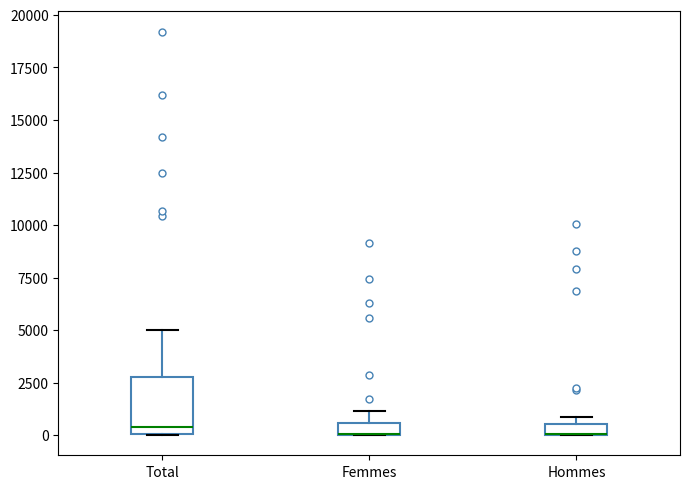

Where is the lower edge of the box for Total on the y-axis? The values are not printed on the chart, so give them approximately, as read against the axis.

0